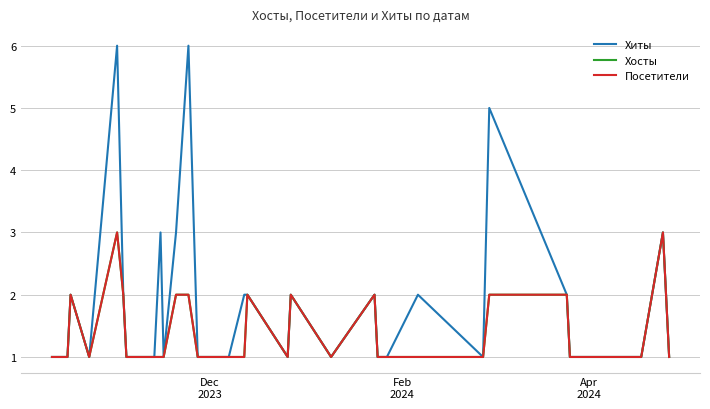

Which series has the largest total across all categories?

Хиты